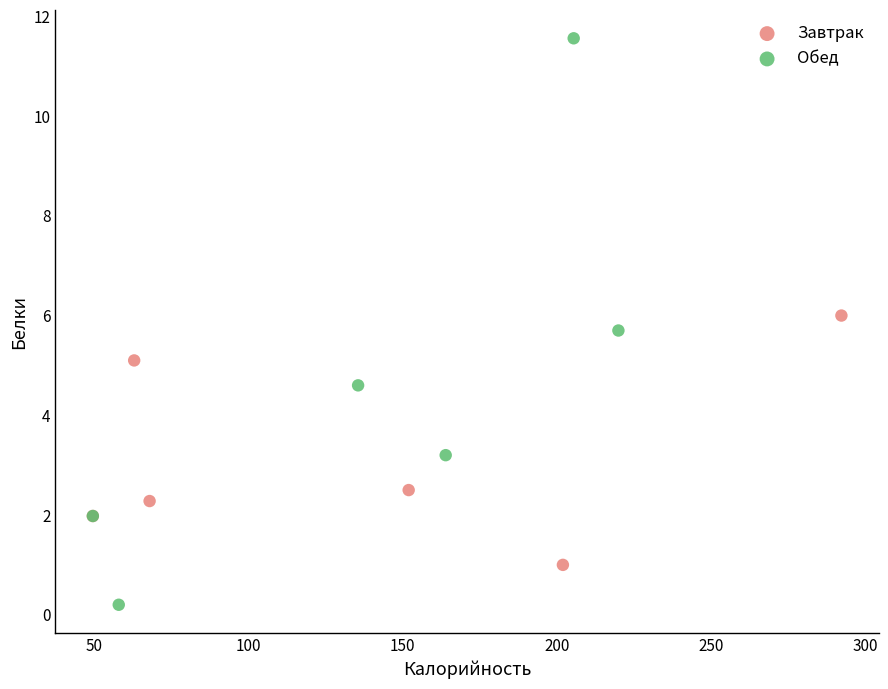

Which series reaches the maximum Y coordinate?

Обед